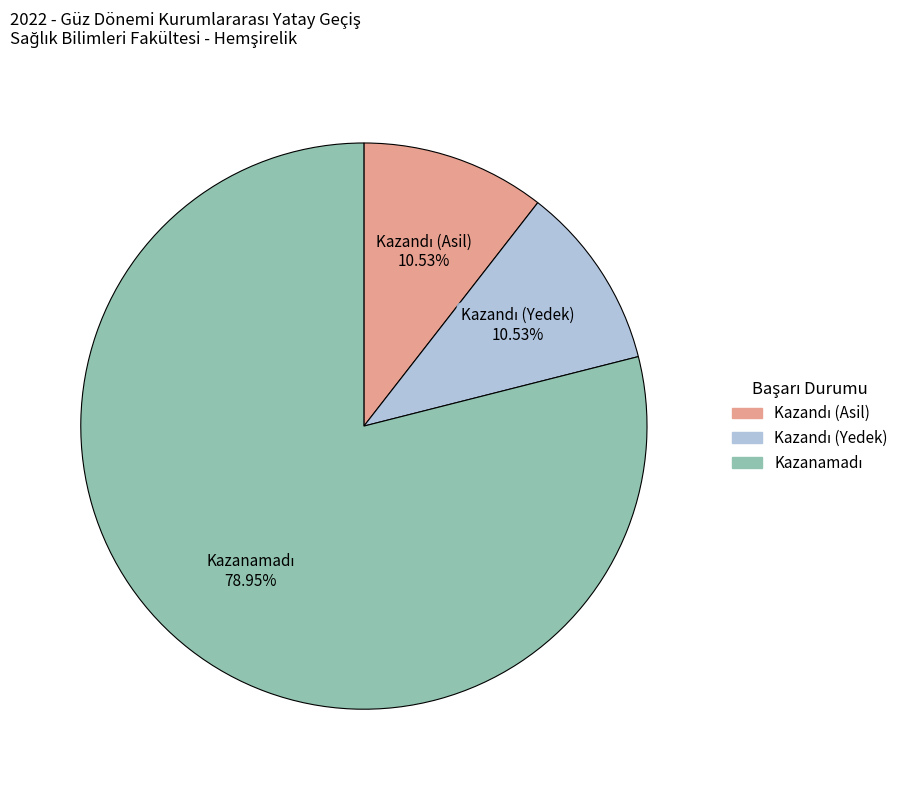

Is there any slice that represents more than half of the pie?

Yes